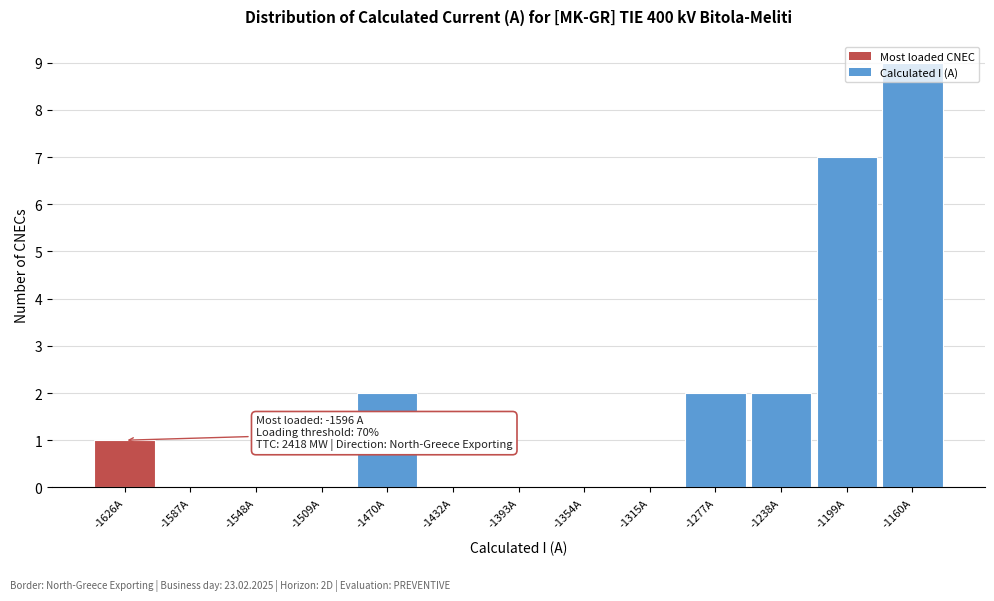

What is the sum of all values?

23